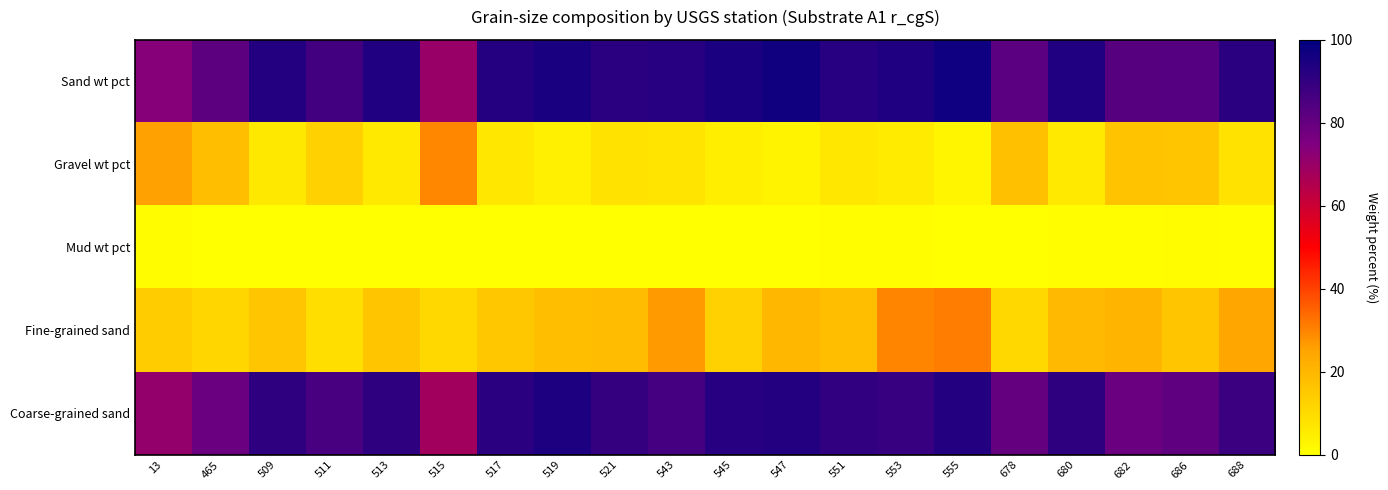

At which category is the sum across all series the highest?

555